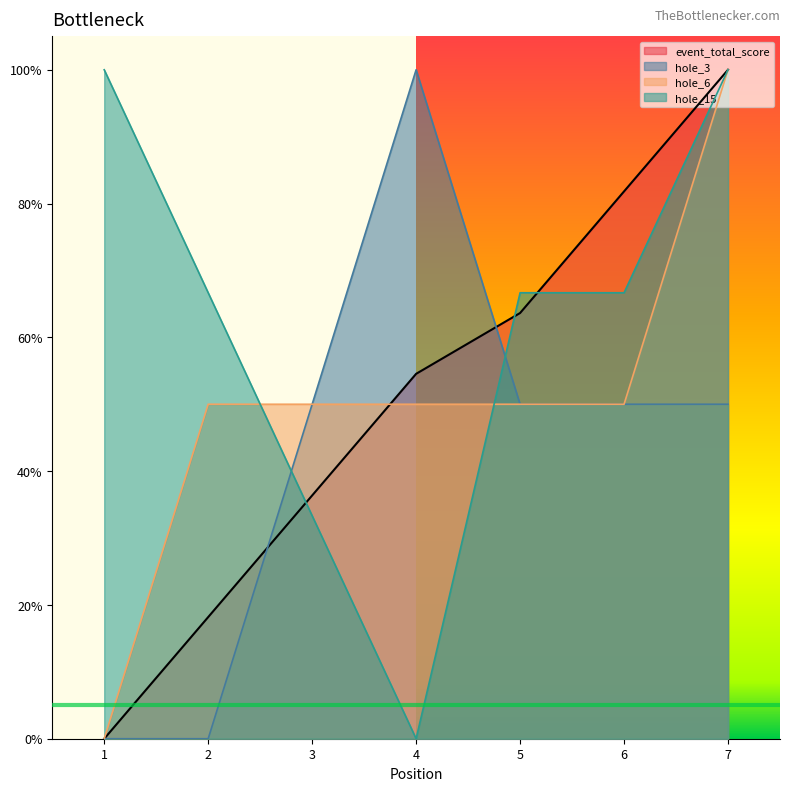

Does the chart display data point markers on the line(s)?

No